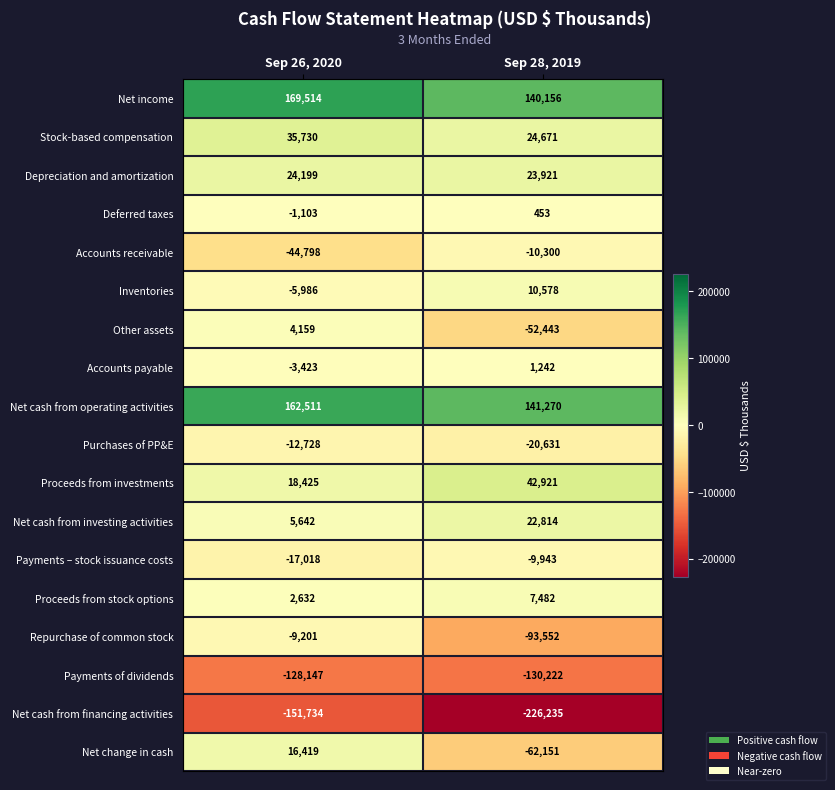

What is the sum of the Net cash from investing activities values at Sep 28, 2019 and Sep 26, 2020?

28456